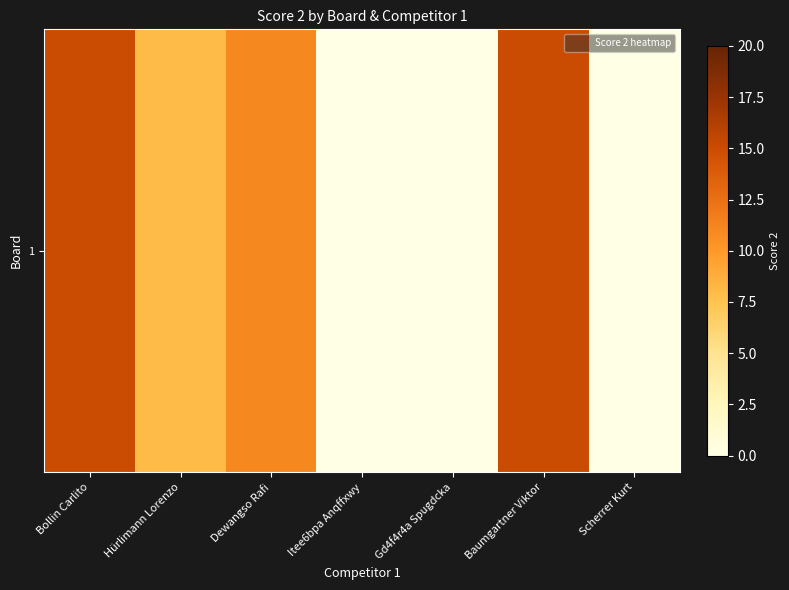

Rank the categories by value from highest to lowest.

Bollin Carlito, Baumgartner Viktor, Dewangso Rafi, Hürlimann Lorenzo, Itee6bpa Anqffxwy, Gd4f4r4a Spugdcka, Scherrer Kurt